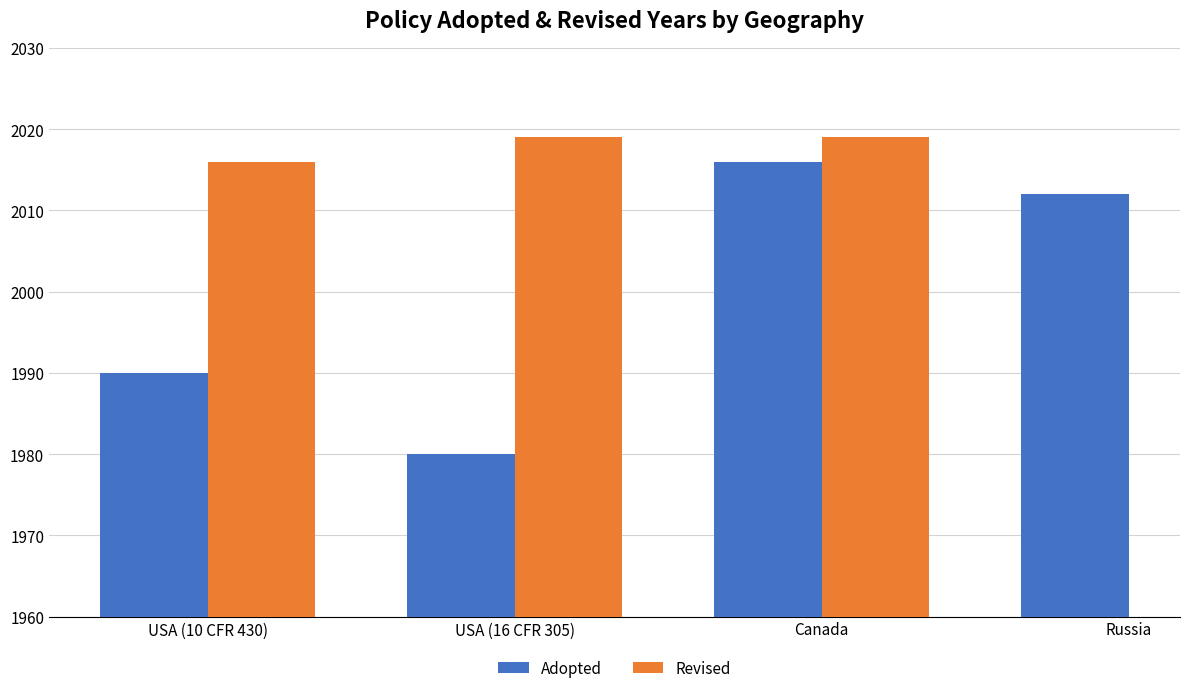

At which label does Adopted reach its peak?

Canada